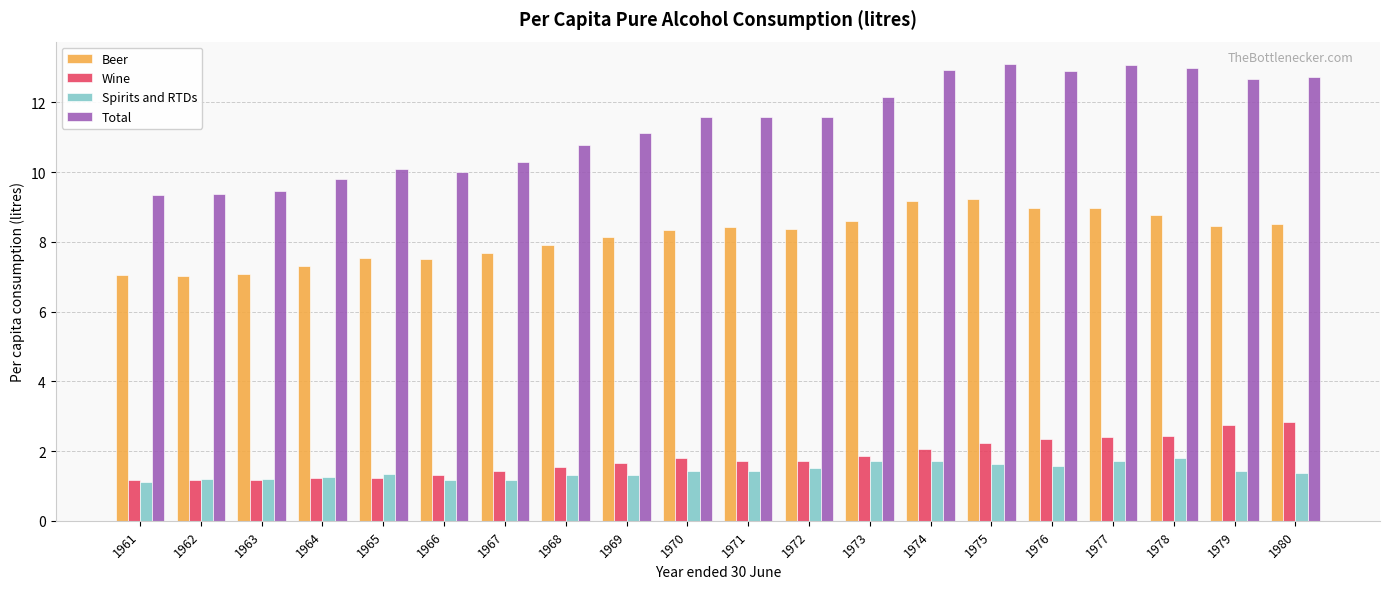

What is the sum of all Spirits and RTDs values?

28.4